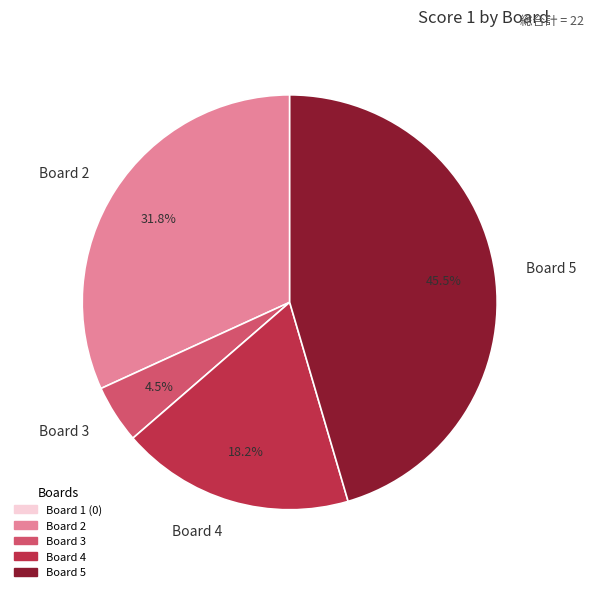

Is it true that Board 2 is 21% of the pie?

False